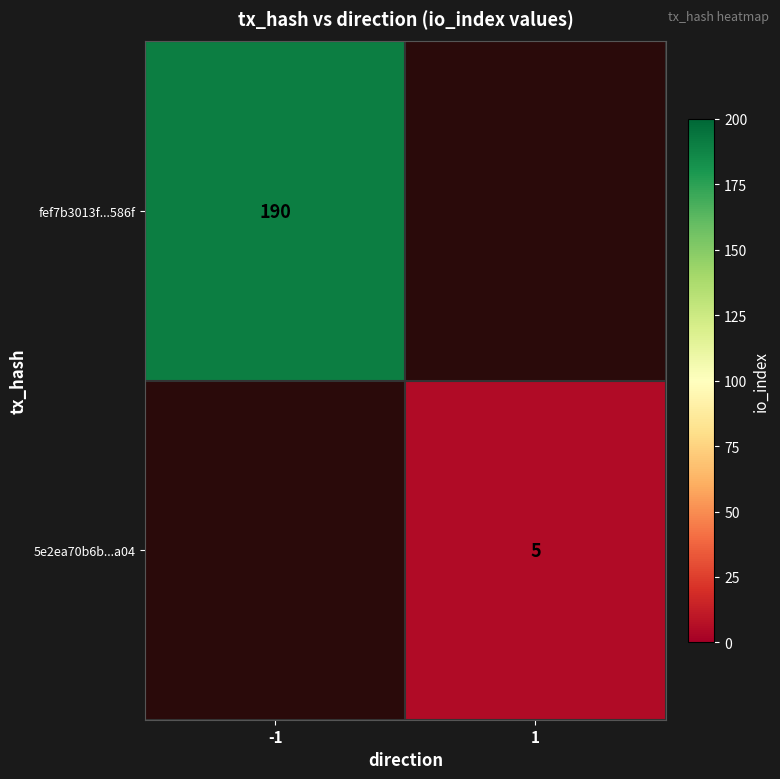

Is it true that 5e2ea70b6b...a04 equals 5 at 1?

True